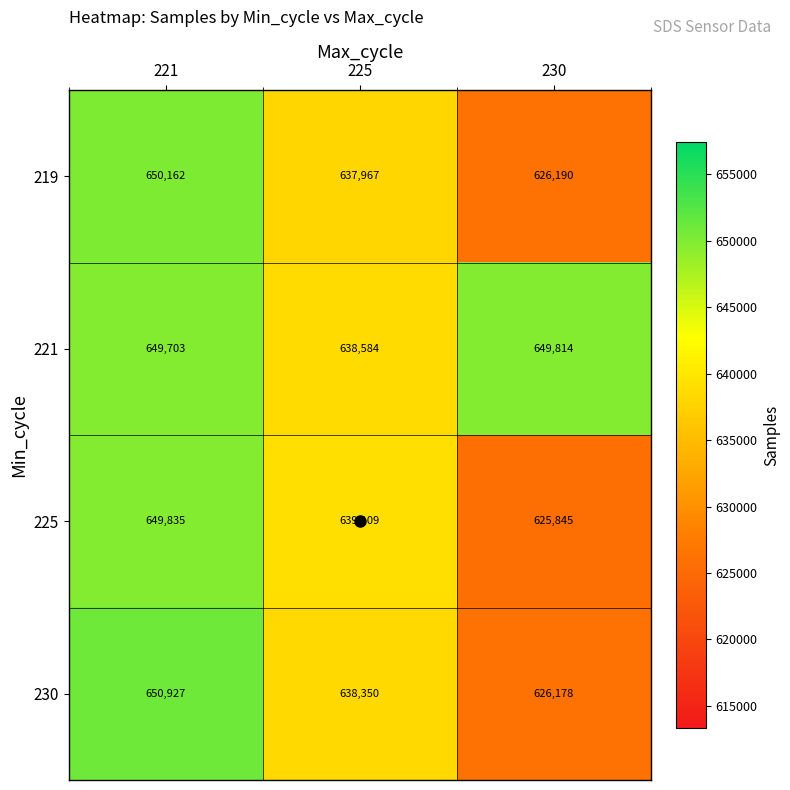

What is the smallest value displayed?

625845